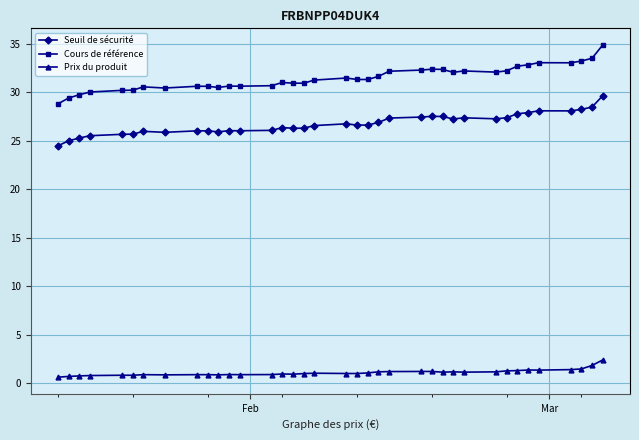

What is the value of the Prix du produit point at the 11th from the left?

0.9